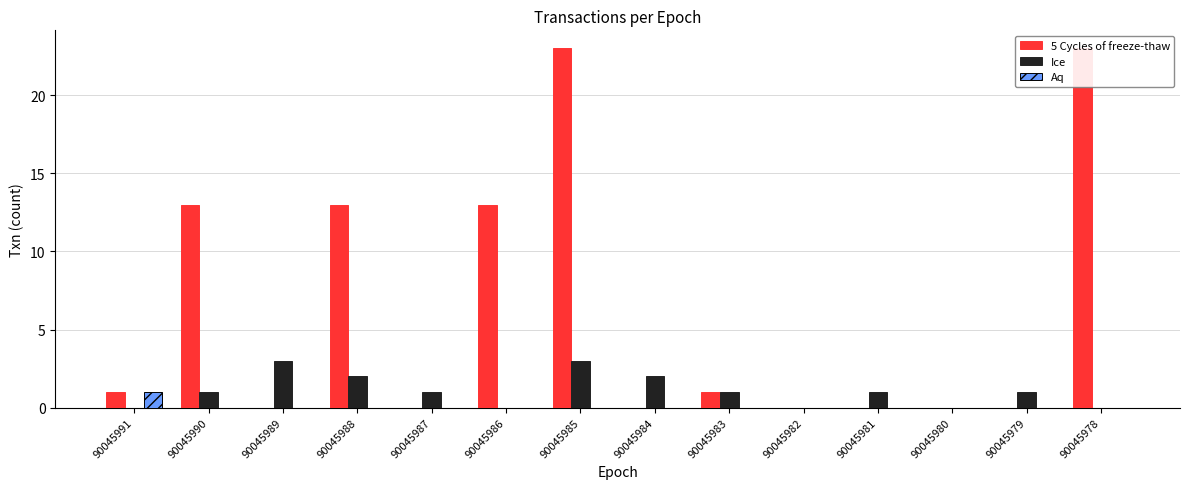

How many data points in 5 Cycles of freeze-thaw are above 1?

5